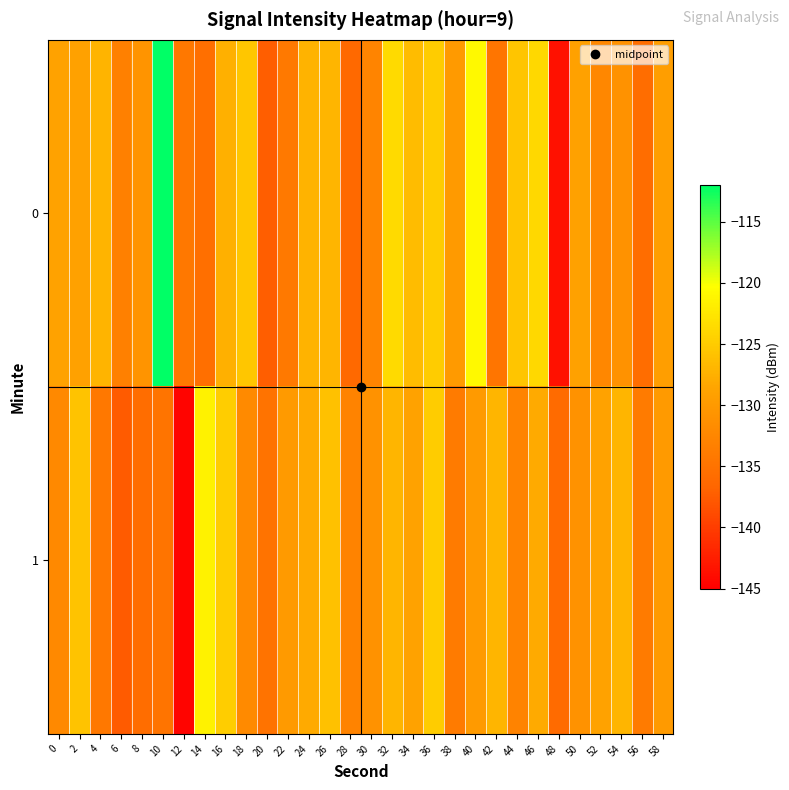

Between 30 and 10, which is larger?

10